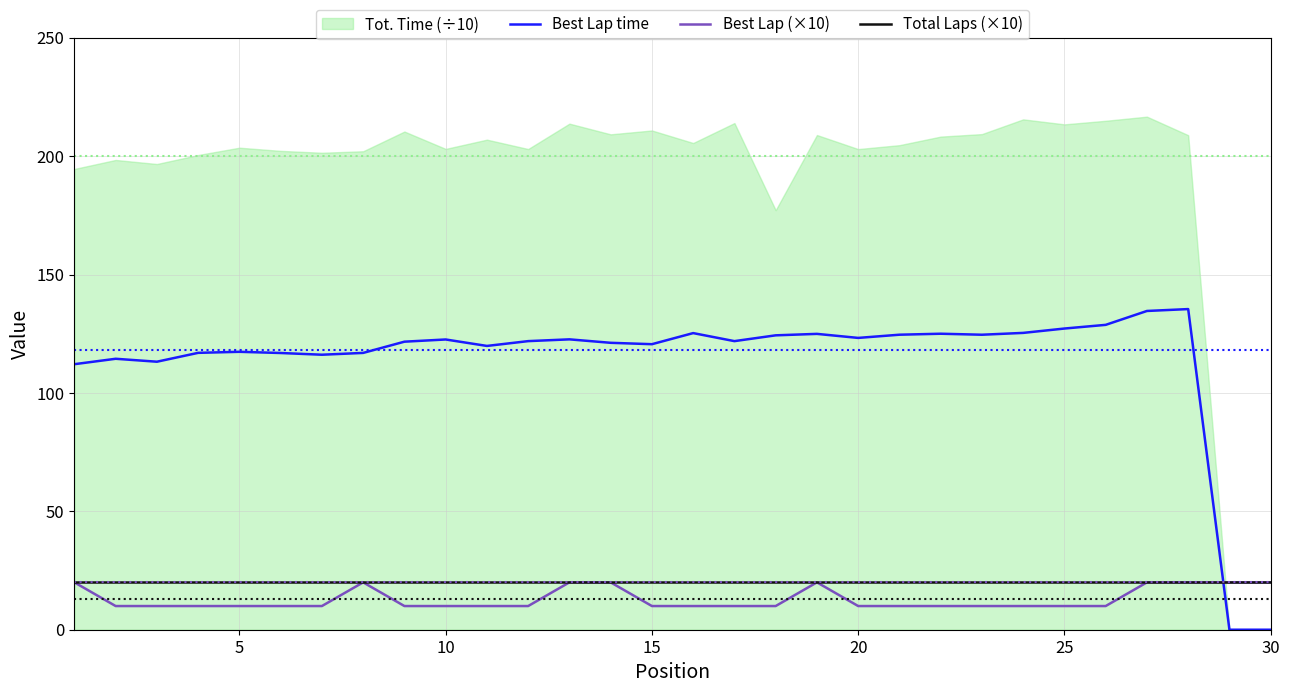

How many intersections are there between Best Lap time and Total Laps (×10)?

1